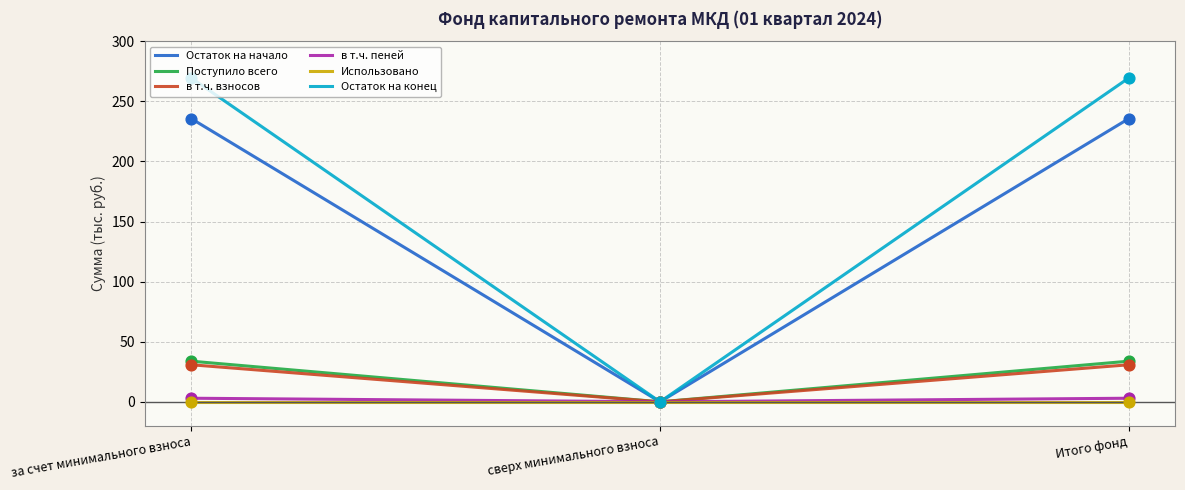

What is the maximum value for Поступило всего?

33.8